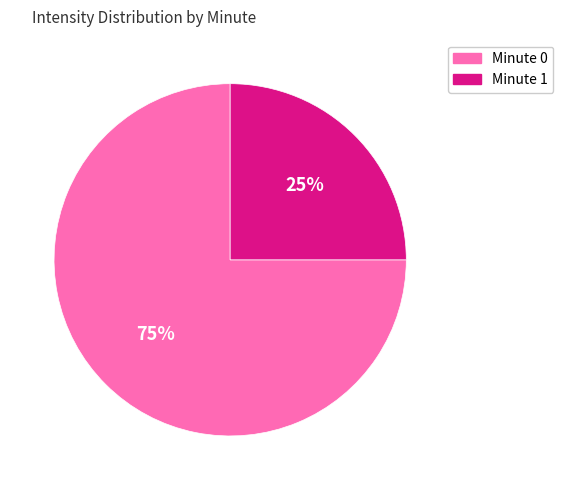

What percentage is the Minute 1 slice, to the nearest percent?

25%